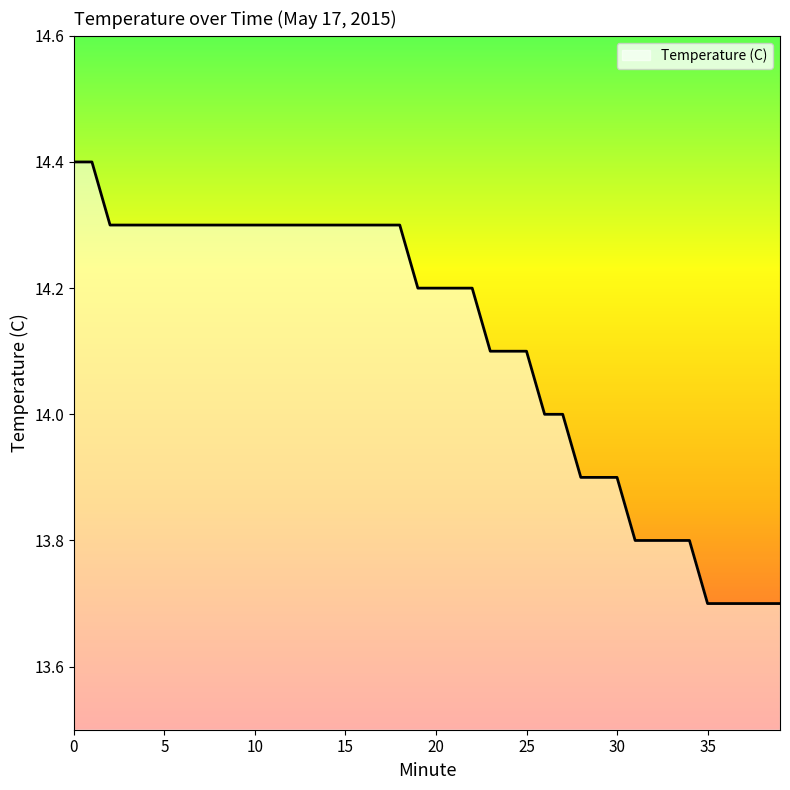

Reading right to left, what are all the values shown in this chart?

13.7	13.7	13.7	13.7	13.7	13.8	13.8	13.8	13.8	13.9	13.9	13.9	14.0	14.0	14.1	14.1	14.1	14.2	14.2	14.2	14.2	14.3	14.3	14.3	14.3	14.3	14.3	14.3	14.3	14.3	14.3	14.3	14.3	14.3	14.3	14.3	14.3	14.3	14.4	14.4